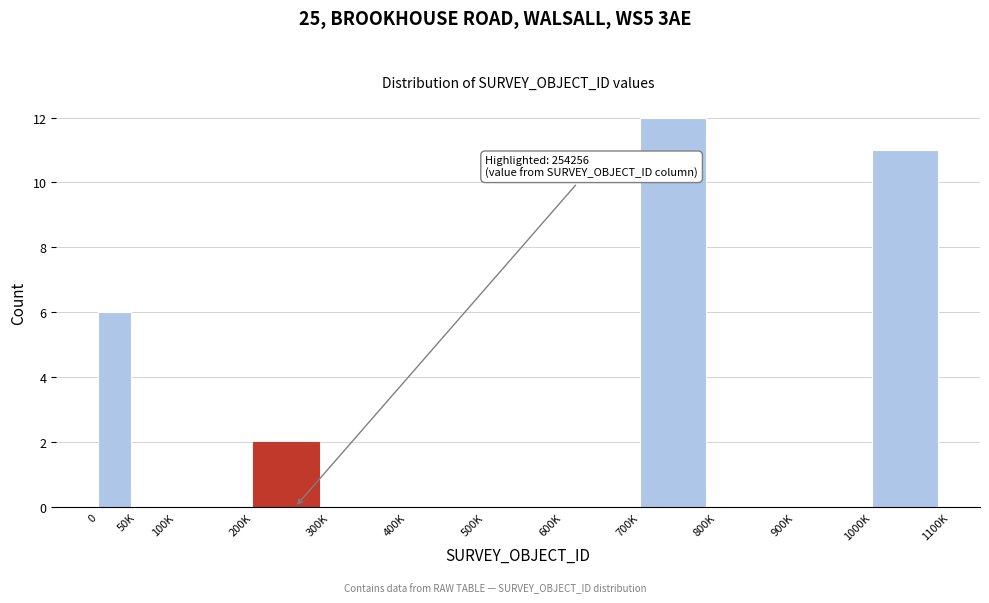

Reading left to right, list all the values displayed in this chart.

0=6	50K=0	100K=0	200K=2	300K=0	400K=0	500K=0	600K=0	700K=12	800K=0	900K=0	1000K=11